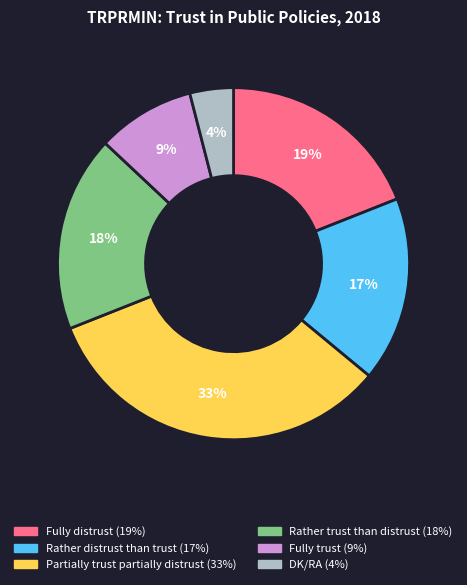

Which slice is the smallest?

DK/RA